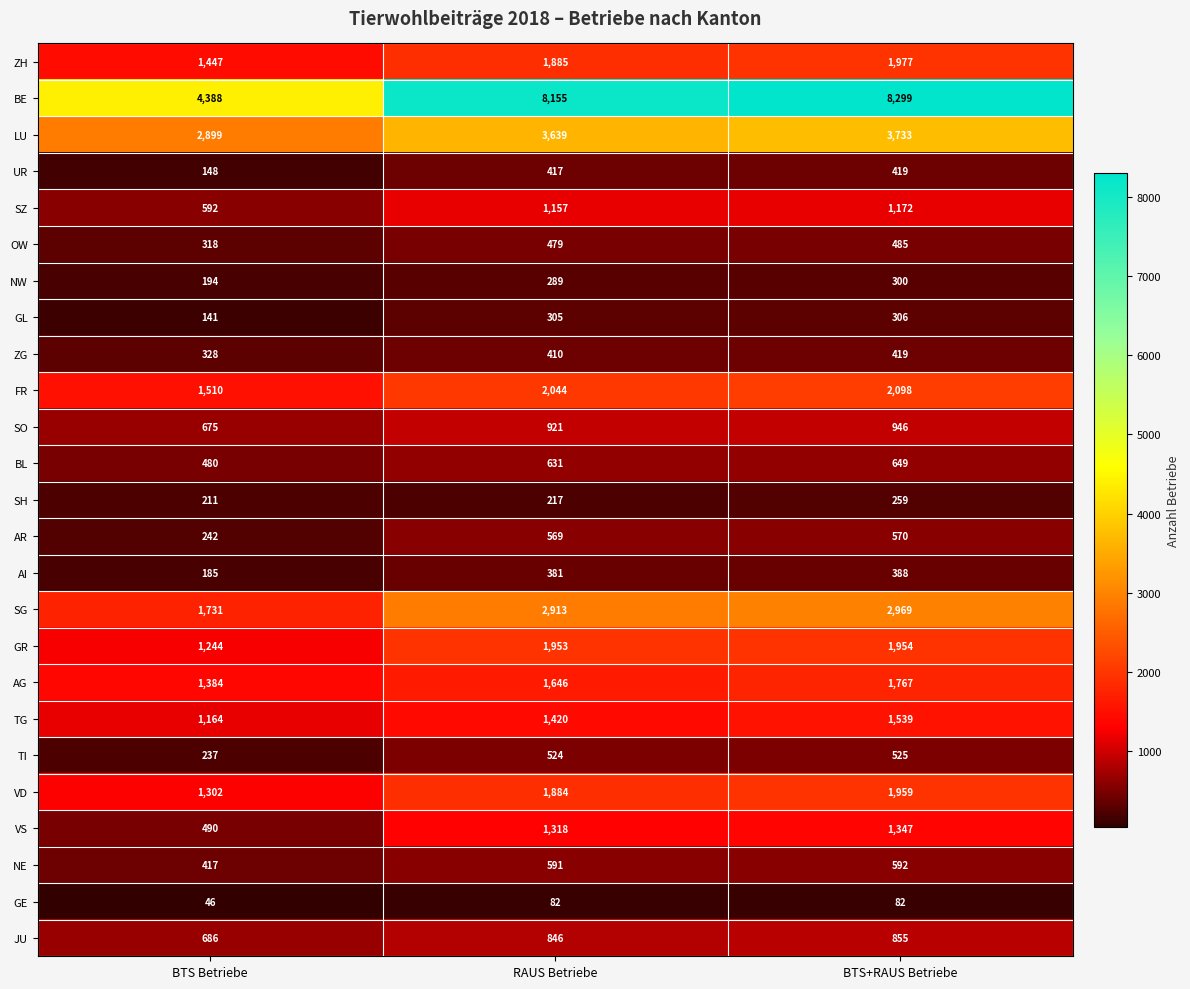

The value of GR at BTS Betriebe is 622. True or false?

False